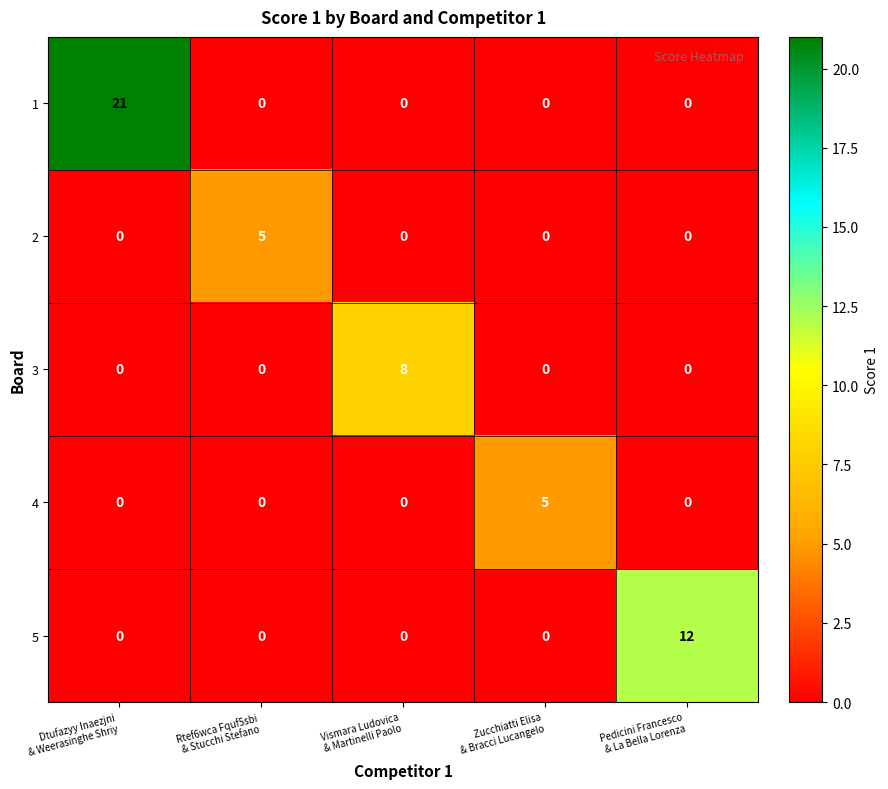

What is the maximum value shown in the chart?

21